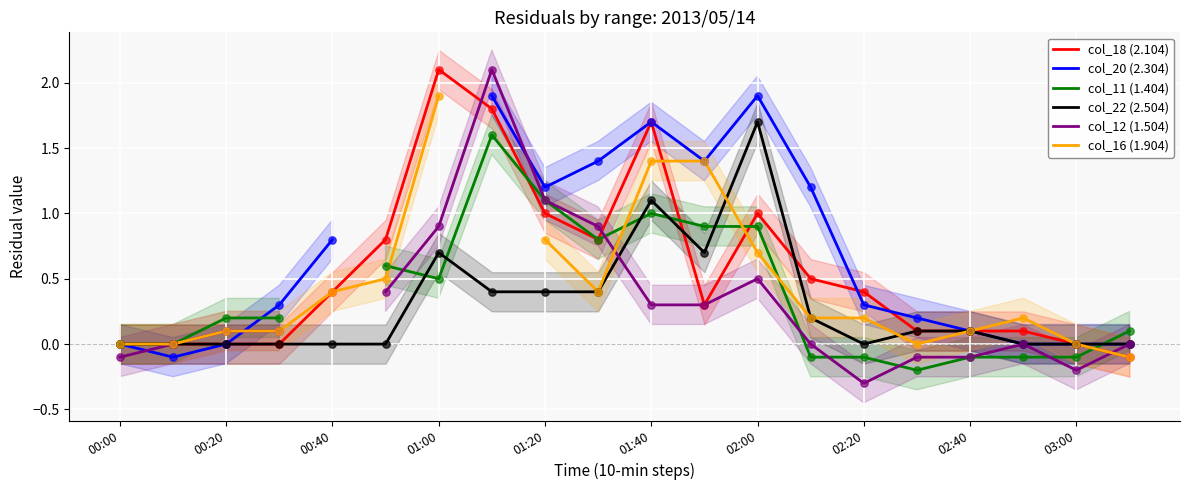

Which series has the largest Y range (max minus min)?

col_12 (1.504)